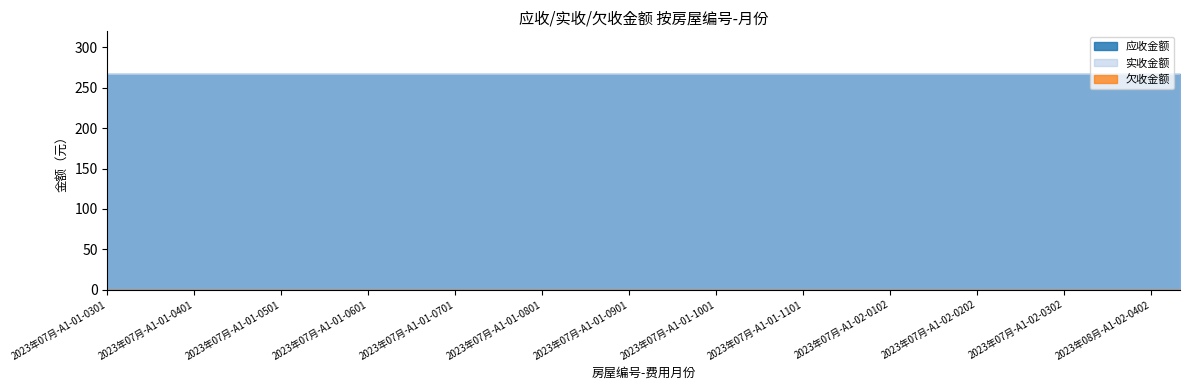

Reading left to right, extract all data points from this chart.

应收金额: 2023年07月-A1-01-0301=266.5	2023年08月-A1-01-0301=266.5	2023年09月-A1-01-0301=266.5	2023年07月-A1-01-0401=266.5	2023年08月-A1-01-0401=266.5	2023年09月-A1-01-0401=266.5	2023年07月-A1-01-0501=266.5	2023年08月-A1-01-0501=266.5	2023年09月-A1-01-0501=266.5	2023年07月-A1-01-0601=266.5	2023年08月-A1-01-0601=266.5	2023年09月-A1-01-0601=266.5	2023年07月-A1-01-0701=266.5	2023年08月-A1-01-0701=266.5	2023年09月-A1-01-0701=266.5	2023年07月-A1-01-0801=266.5	2023年08月-A1-01-0801=266.5	2023年09月-A1-01-0801=266.5	2023年07月-A1-01-0901=266.5	2023年08月-A1-01-0901=266.5	2023年09月-A1-01-0901=266.5	2023年07月-A1-01-1001=266.5	2023年08月-A1-01-1001=266.5	2023年09月-A1-01-1001=266.5	2023年07月-A1-01-1101=266.5	2023年08月-A1-01-1101=266.5	2023年09月-A1-01-1101=266.5	2023年07月-A1-02-0102=266.5	2023年08月-A1-02-0102=266.5	2023年09月-A1-02-0102=266.5	2023年07月-A1-02-0202=266.5	2023年08月-A1-02-0202=266.5	2023年09月-A1-02-0202=266.5	2023年07月-A1-02-0302=266.5	2023年08月-A1-02-0302=266.5	2023年07月-A1-02-0402=266.5	2023年08月-A1-02-0402=266.5	2023年09月-A1-02-0402=266.5
实收金额: 2023年07月-A1-01-0301=266.5	2023年08月-A1-01-0301=266.5	2023年09月-A1-01-0301=266.5	2023年07月-A1-01-0401=266.5	2023年08月-A1-01-0401=266.5	2023年09月-A1-01-0401=266.5	2023年07月-A1-01-0501=266.5	2023年08月-A1-01-0501=266.5	2023年09月-A1-01-0501=266.5	2023年07月-A1-01-0601=266.5	2023年08月-A1-01-0601=266.5	2023年09月-A1-01-0601=266.5	2023年07月-A1-01-0701=266.5	2023年08月-A1-01-0701=266.5	2023年09月-A1-01-0701=266.5	2023年07月-A1-01-0801=266.5	2023年08月-A1-01-0801=266.5	2023年09月-A1-01-0801=266.5	2023年07月-A1-01-0901=266.5	2023年08月-A1-01-0901=266.5	2023年09月-A1-01-0901=266.5	2023年07月-A1-01-1001=266.5	2023年08月-A1-01-1001=266.5	2023年09月-A1-01-1001=266.5	2023年07月-A1-01-1101=266.5	2023年08月-A1-01-1101=266.5	2023年09月-A1-01-1101=266.5	2023年07月-A1-02-0102=266.5	2023年08月-A1-02-0102=266.5	2023年09月-A1-02-0102=266.5	2023年07月-A1-02-0202=266.5	2023年08月-A1-02-0202=266.5	2023年09月-A1-02-0202=266.5	2023年07月-A1-02-0302=266.5	2023年08月-A1-02-0302=266.5	2023年07月-A1-02-0402=266.5	2023年08月-A1-02-0402=266.5	2023年09月-A1-02-0402=266.5
欠收金额: 2023年07月-A1-01-0301=0.0	2023年08月-A1-01-0301=0.0	2023年09月-A1-01-0301=0.0	2023年07月-A1-01-0401=0.0	2023年08月-A1-01-0401=0.0	2023年09月-A1-01-0401=0.0	2023年07月-A1-01-0501=0.0	2023年08月-A1-01-0501=0.0	2023年09月-A1-01-0501=0.0	2023年07月-A1-01-0601=0.0	2023年08月-A1-01-0601=0.0	2023年09月-A1-01-0601=0.0	2023年07月-A1-01-0701=0.0	2023年08月-A1-01-0701=0.0	2023年09月-A1-01-0701=0.0	2023年07月-A1-01-0801=0.0	2023年08月-A1-01-0801=0.0	2023年09月-A1-01-0801=0.0	2023年07月-A1-01-0901=0.0	2023年08月-A1-01-0901=0.0	2023年09月-A1-01-0901=0.0	2023年07月-A1-01-1001=0.0	2023年08月-A1-01-1001=0.0	2023年09月-A1-01-1001=0.0	2023年07月-A1-01-1101=0.0	2023年08月-A1-01-1101=0.0	2023年09月-A1-01-1101=0.0	2023年07月-A1-02-0102=0.0	2023年08月-A1-02-0102=0.0	2023年09月-A1-02-0102=0.0	2023年07月-A1-02-0202=0.0	2023年08月-A1-02-0202=0.0	2023年09月-A1-02-0202=0.0	2023年07月-A1-02-0302=0.0	2023年08月-A1-02-0302=0.0	2023年07月-A1-02-0402=0.0	2023年08月-A1-02-0402=0.0	2023年09月-A1-02-0402=0.0